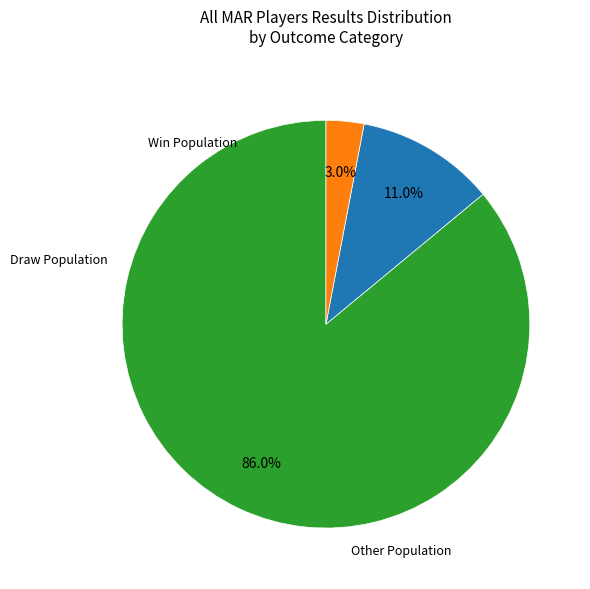

To the nearest percent, what is the average slice percentage?

33%